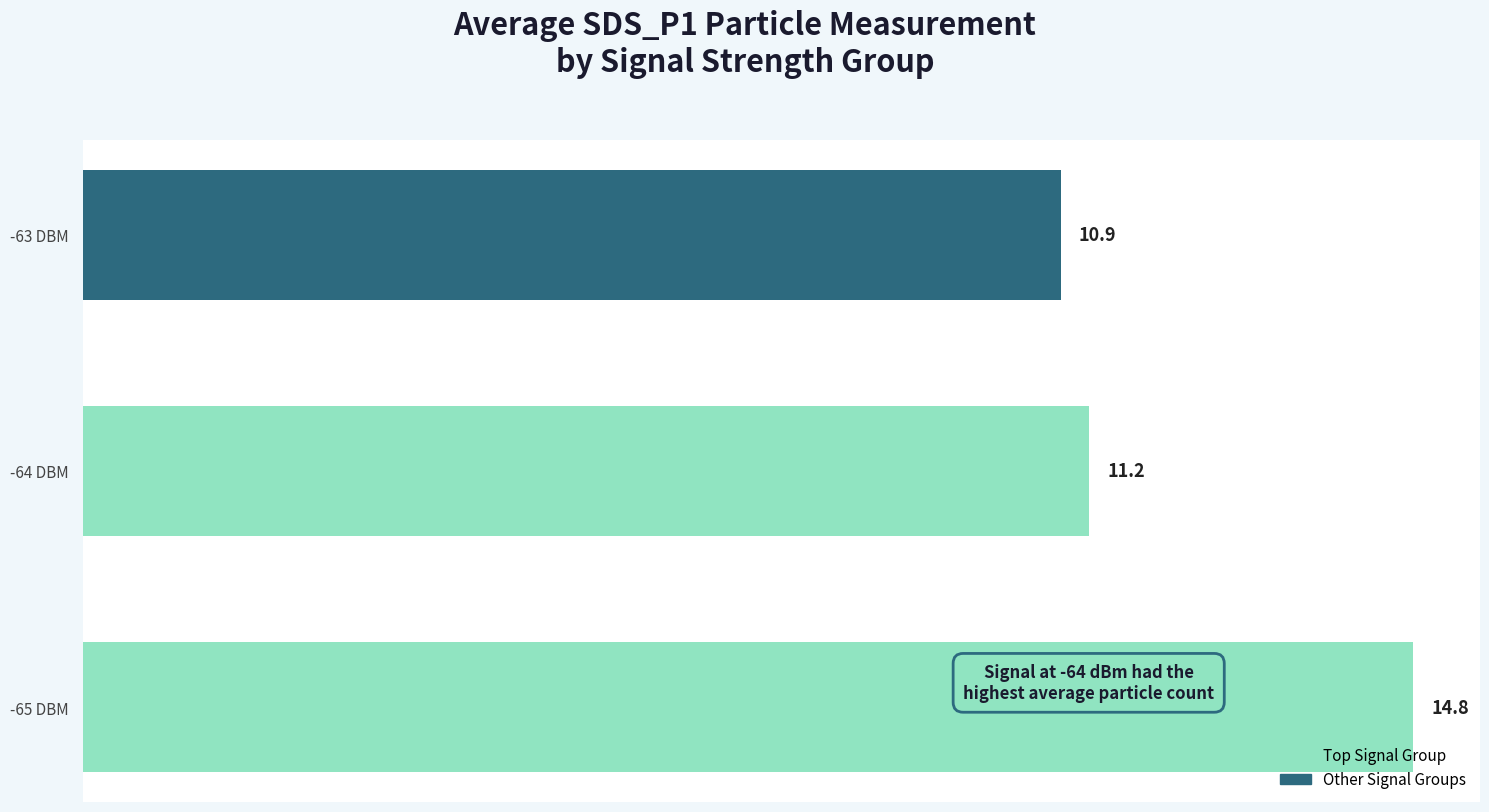

Reading top to bottom, what are all the values shown in this chart?

10.9	11.2	14.8